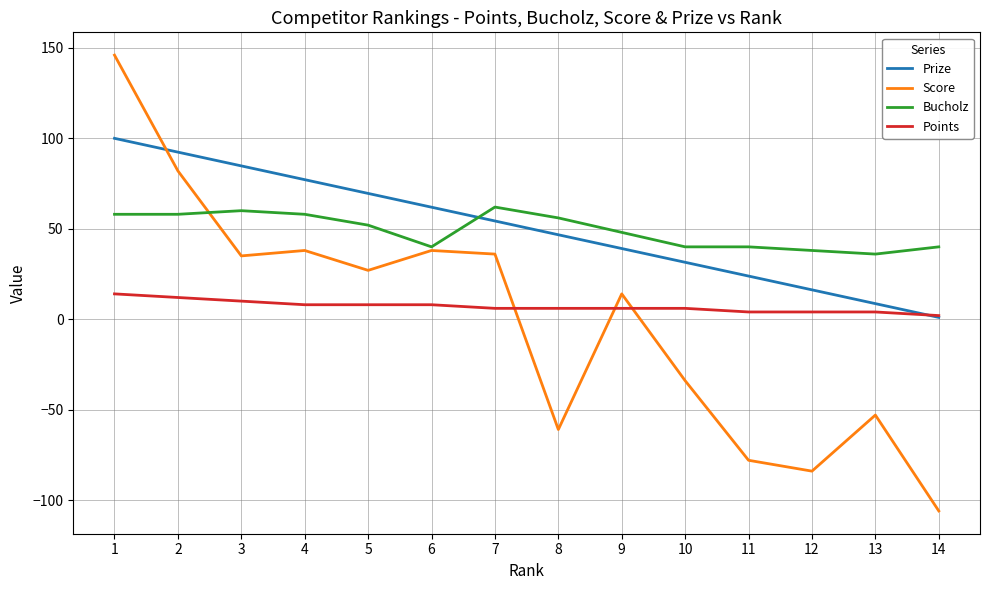

What are all the series names shown in the legend?

Prize, Score, Bucholz, Points